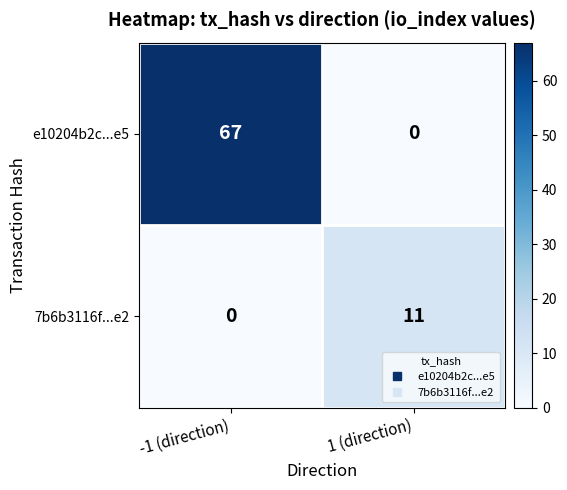

What is the maximum value shown in the chart?

67